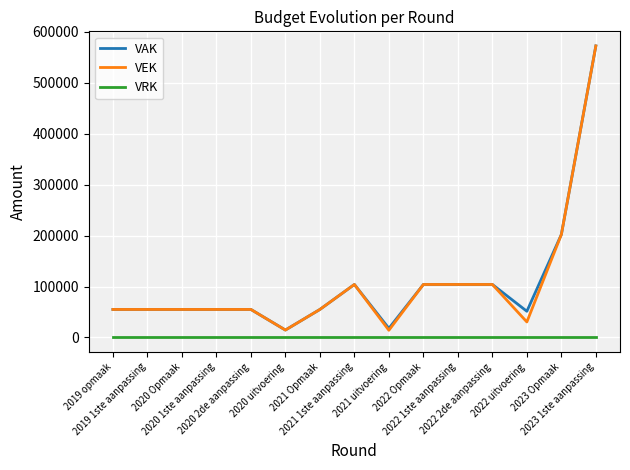

The VEK series shows 104000 at 2022 1ste aanpassing. True or false?

True